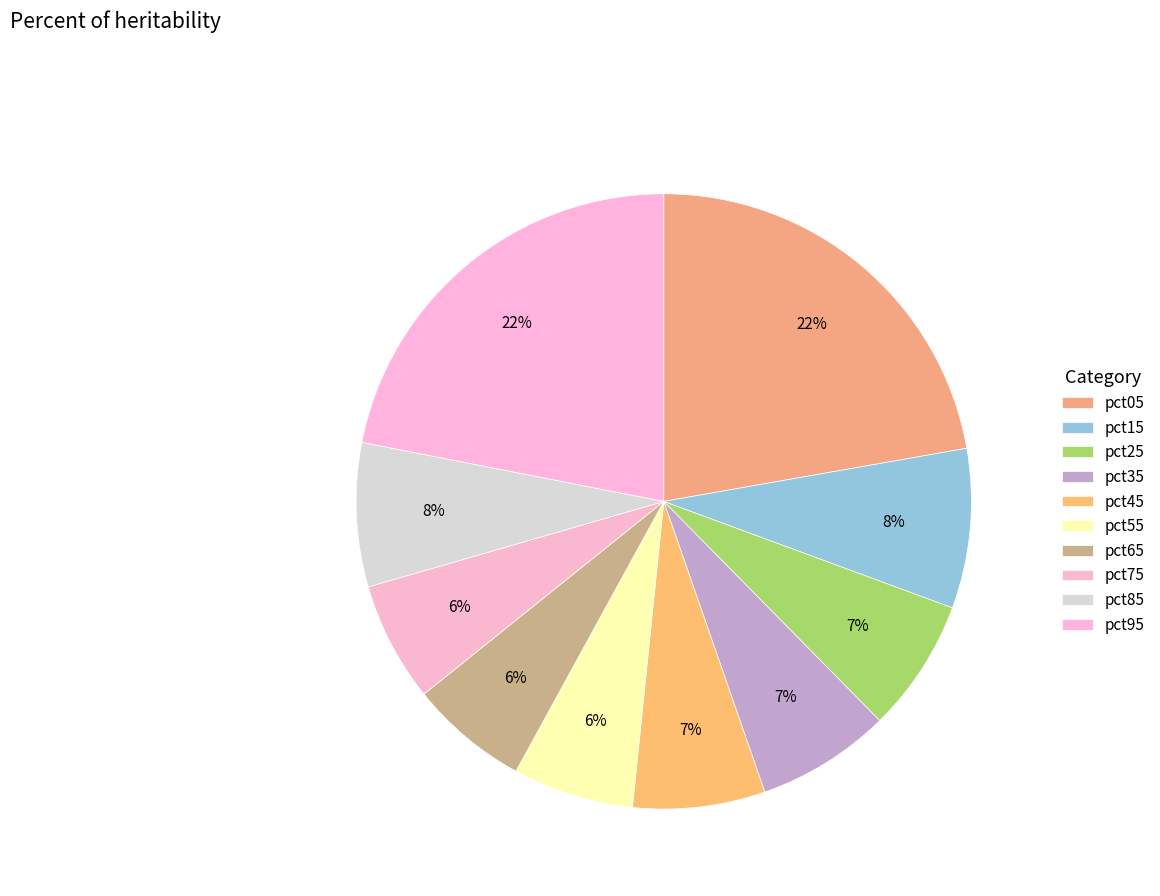

Between pct05 and pct25, which is larger?

pct05